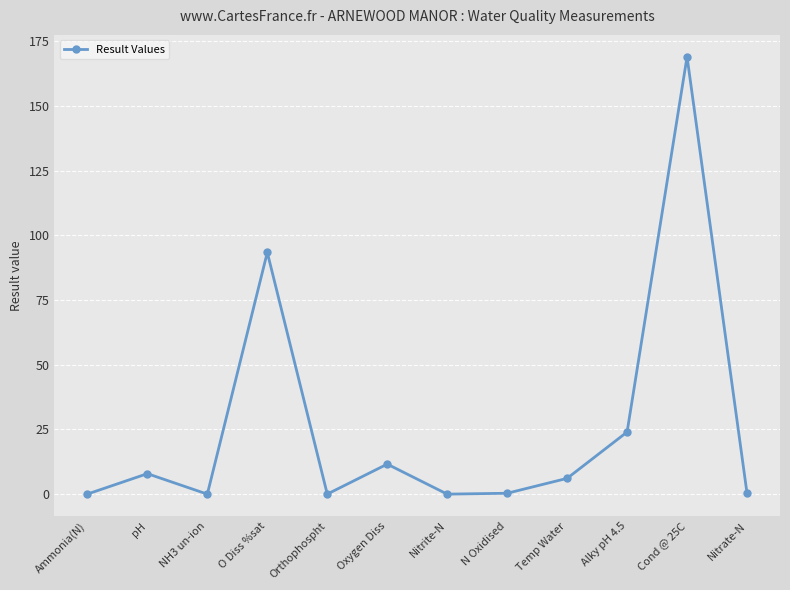

How many lines are shown in the chart?

1